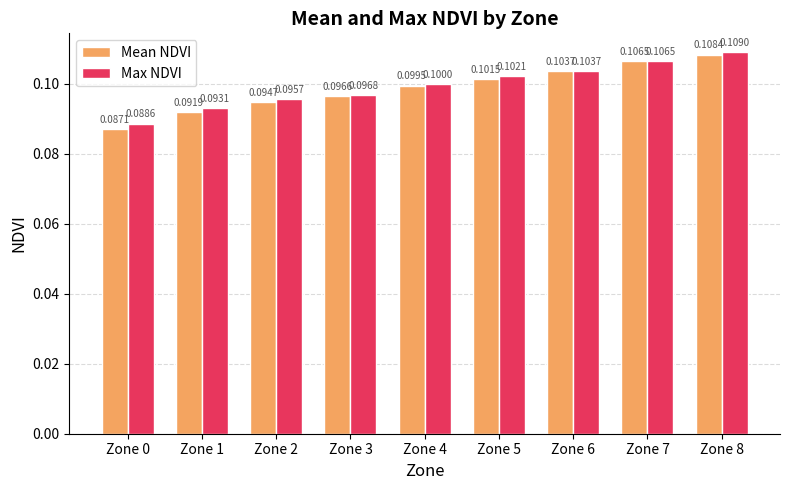

How many bars are there in each group?

2